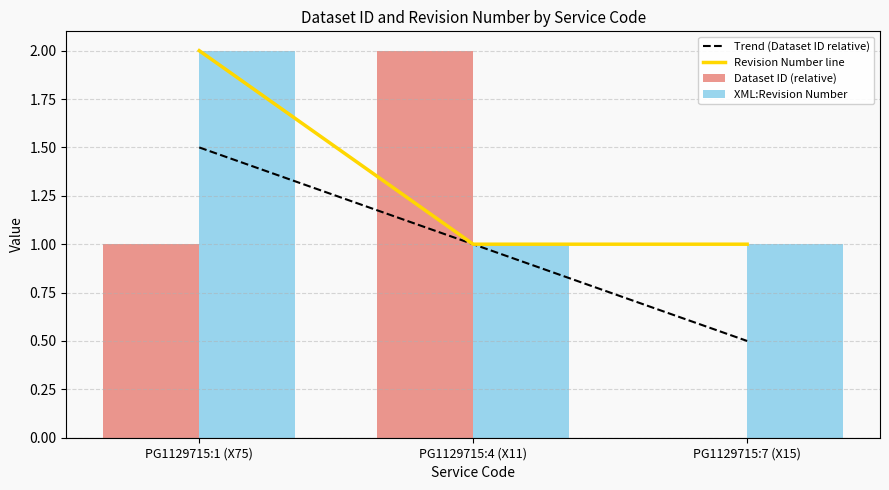

The value of Trend (Dataset ID relative) at PG1129715:4 (X11) is 1.0. True or false?

True